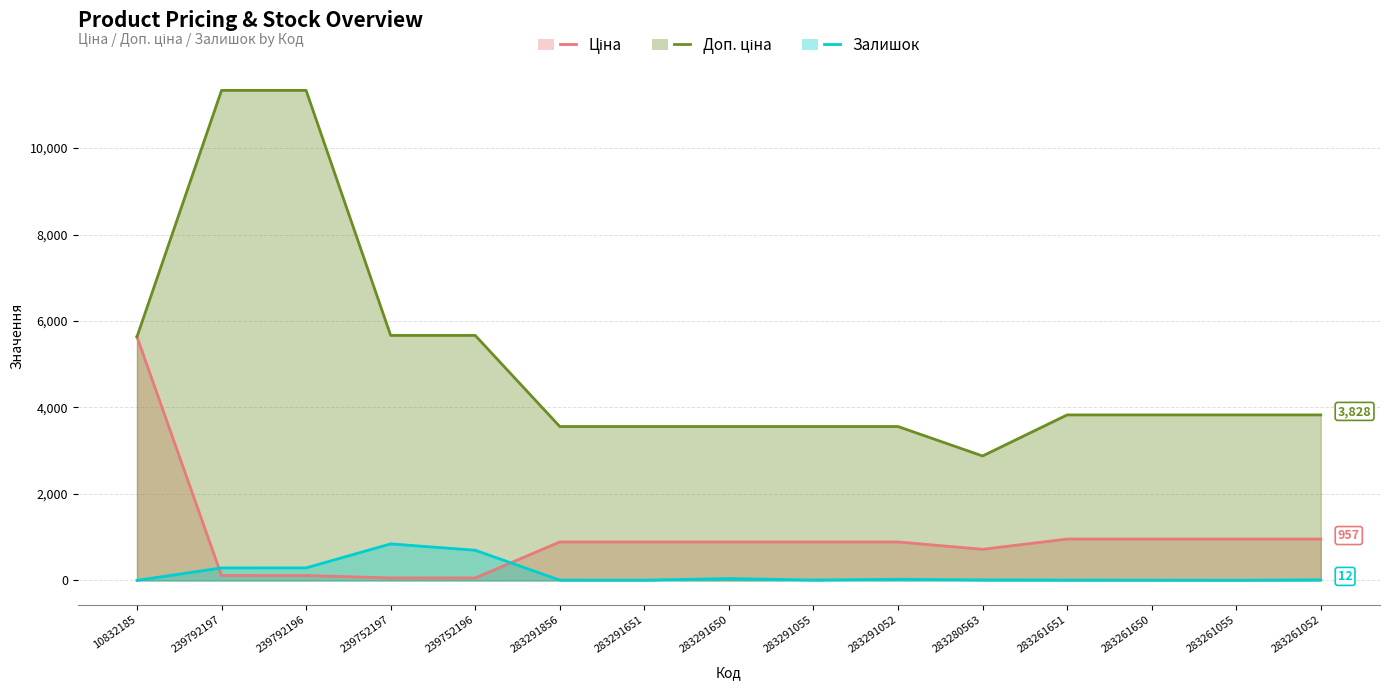

Reading left to right, list all the values displayed in this chart.

Ціна: 10832185=5636.0	239792197=113.3	239792196=113.3	239752197=56.7	239752196=56.7	283291856=889.9	283291651=889.9	283291650=889.9	283291055=889.9	283291052=889.9	283280563=719.6	283261651=957.1	283261650=957.1	283261055=957.1	283261052=957.1
Доп. ціна: 10832185=5636.0	239792197=11334.0	239792196=11334.0	239752197=5667.0	239752196=5667.0	283291856=3559.7	283291651=3559.7	283291650=3559.7	283291055=3559.7	283291052=3559.7	283280563=2878.5	283261651=3828.4	283261650=3828.4	283261055=3828.4	283261052=3828.4
Залишок: 10832185=1.0	239792197=289.0	239792196=290.0	239752197=845.0	239752196=698.0	283291856=7.0	283291651=6.0	283291650=43.0	283291055=9.0	283291052=26.0	283280563=11.0	283261651=8.0	283261650=6.0	283261055=4.0	283261052=12.0